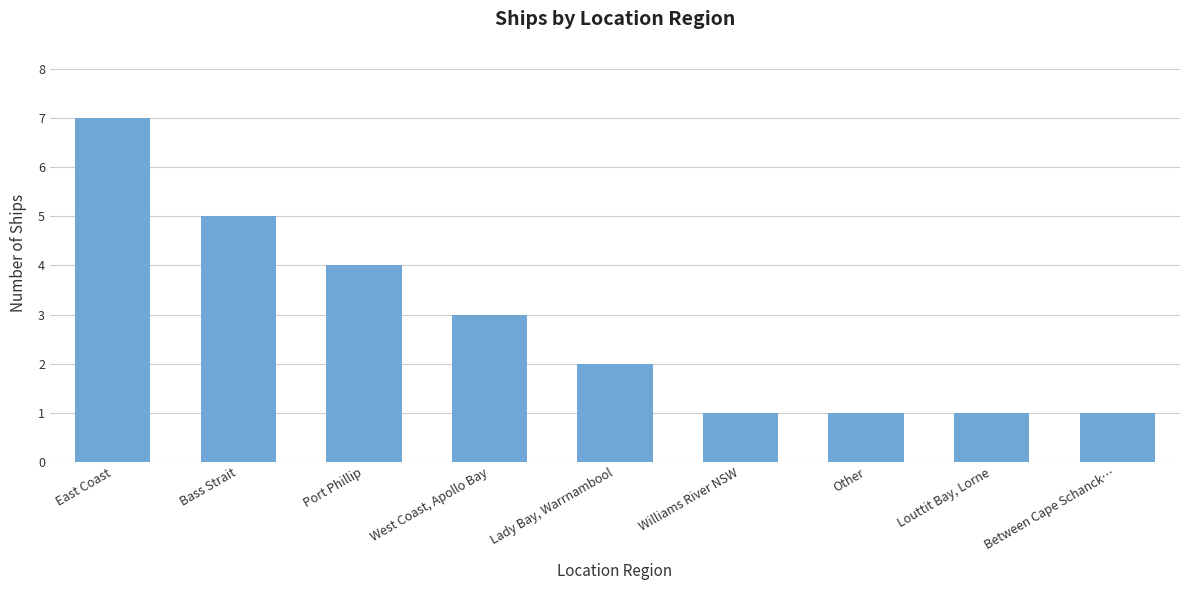

Between Other and West Coast, Apollo Bay, which is larger?

West Coast, Apollo Bay